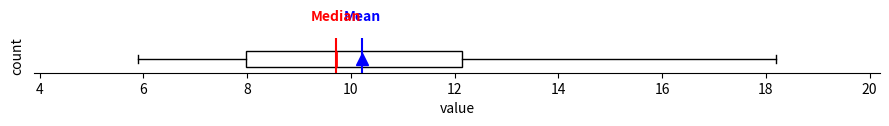

Read this box plot against the x-axis: the position of the median line, the range covered by the box, and the ends of both whiskers. The values are not printed on the chart, so give them approximately, as read against the axis.

median 9.8, box 8.0 to 12.2, whiskers 6.0 to 18.2